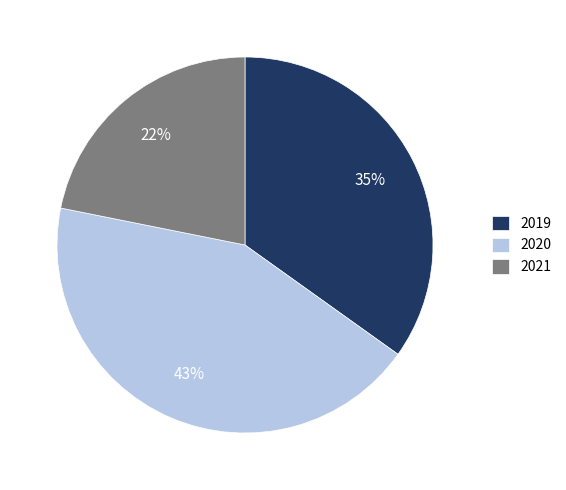

Which category has the biggest portion of the pie?

2020